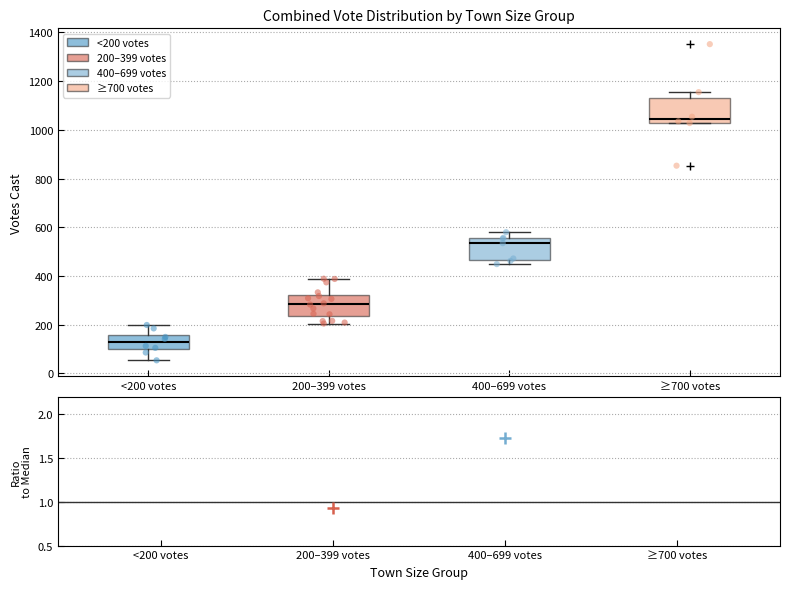

Where is the lower edge of the box for <200 votes on the y-axis? The values are not printed on the chart, so give them approximately, as read against the axis.

100